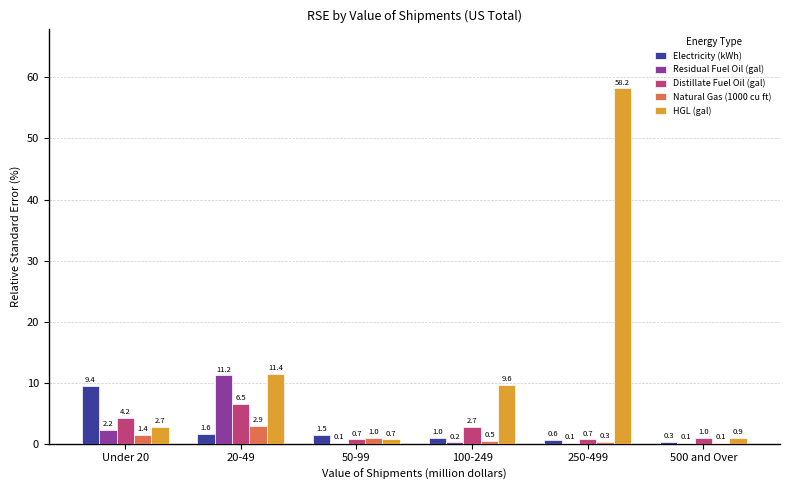

Reading left to right, list all the values displayed in this chart.

Electricity (kWh): Under 20=9.4	20-49=1.6	50-99=1.5	100-249=1.0	250-499=0.6	500 and Over=0.3
Residual Fuel Oil (gal): Under 20=2.2	20-49=11.2	50-99=0.1	100-249=0.2	250-499=0.1	500 and Over=0.1
Distillate Fuel Oil (gal): Under 20=4.2	20-49=6.5	50-99=0.7	100-249=2.7	250-499=0.7	500 and Over=1.0
Natural Gas (1000 cu ft): Under 20=1.4	20-49=2.9	50-99=1.0	100-249=0.5	250-499=0.3	500 and Over=0.1
HGL (gal): Under 20=2.7	20-49=11.4	50-99=0.7	100-249=9.6	250-499=58.2	500 and Over=0.9